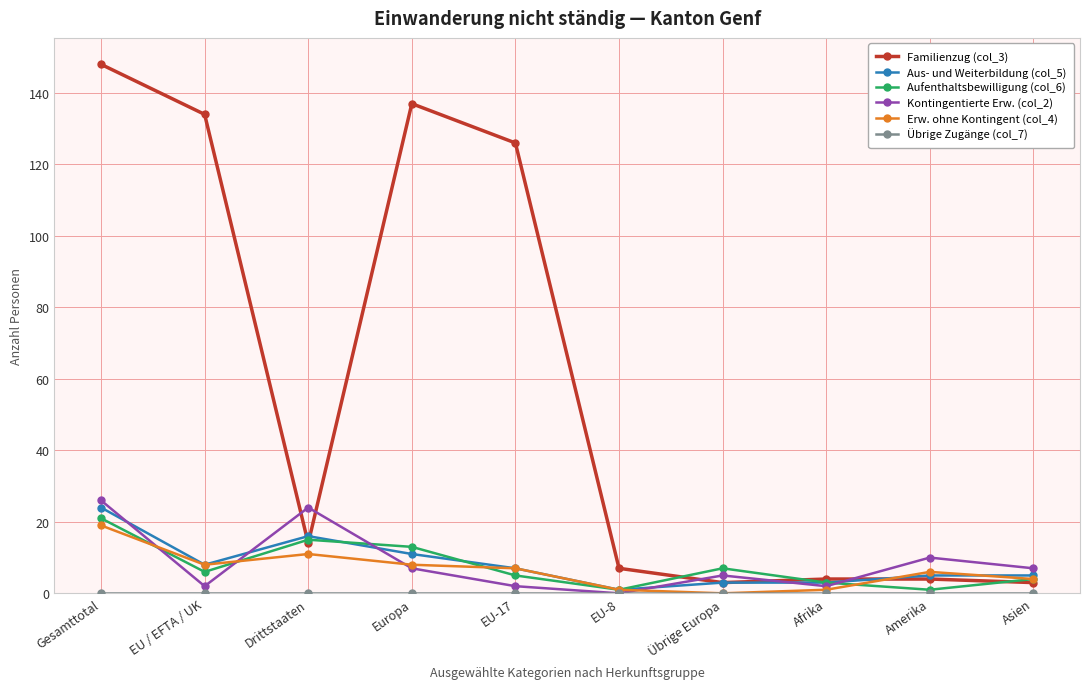

Is it true that Erw. ohne Kontingent (col_4) equals 4 at Asien?

True